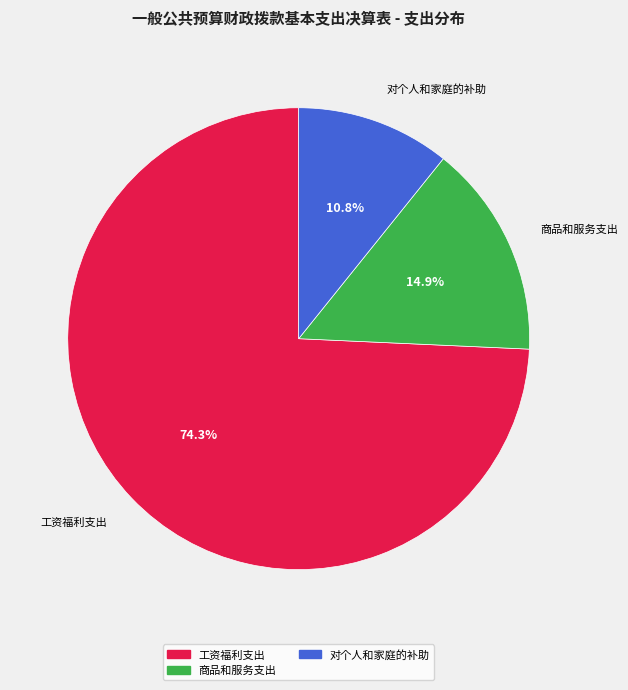

Is there any slice that represents more than half of the pie?

Yes